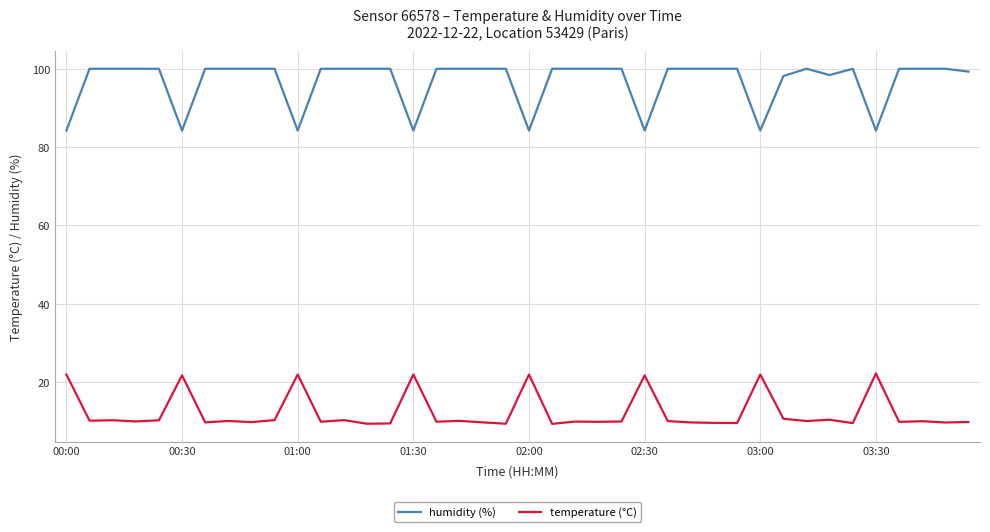

What is the difference between the maximum and minimum values in the temperature (°C) series?

12.9